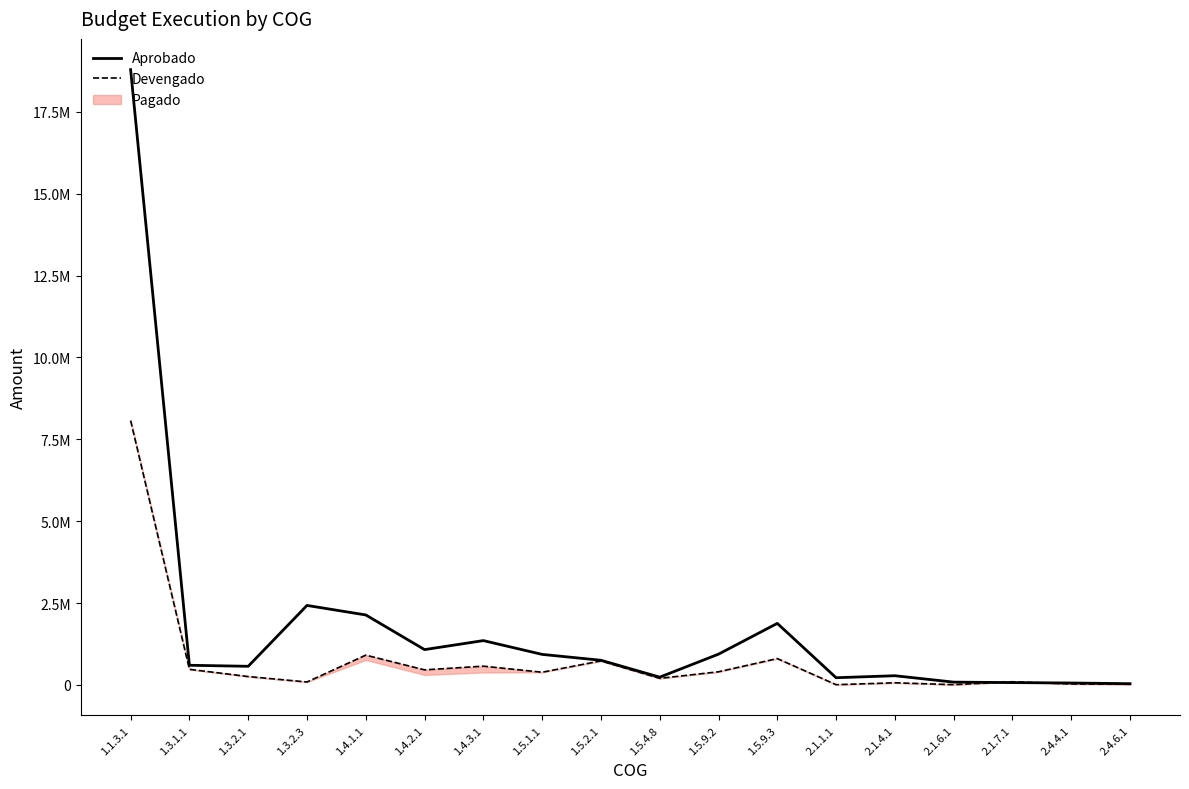

What is the difference between the second highest and second lowest values in the Devengado series?

901968.7